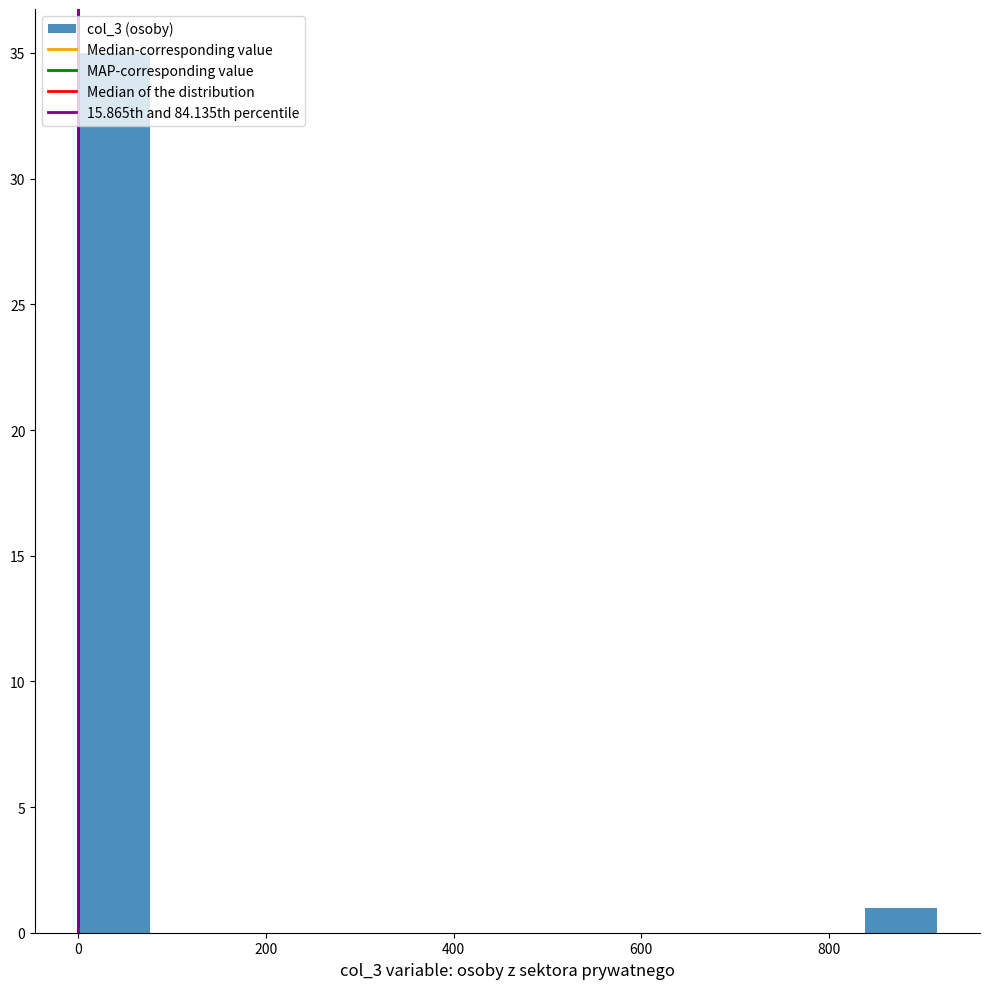

Around what value on the x-axis is the tallest bar? Give the approximate position of its centre, as read against the axis.

40